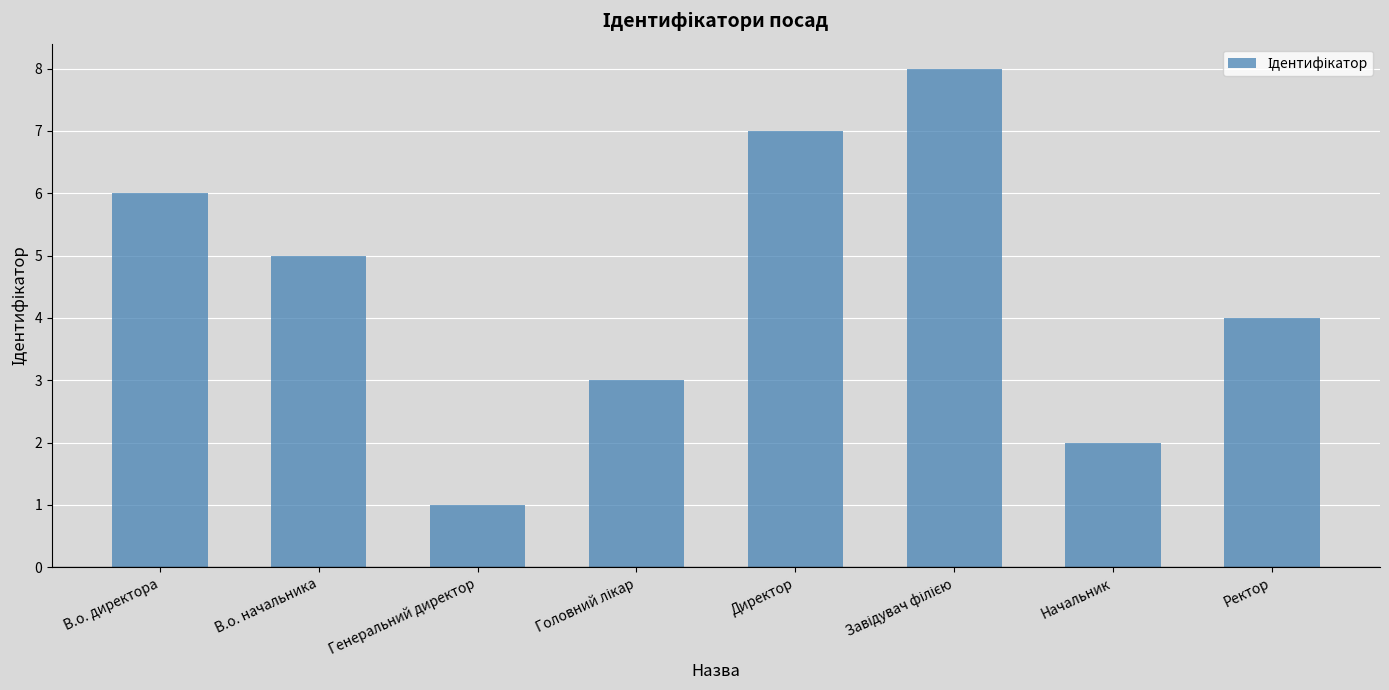

How many data points does each series have?

8